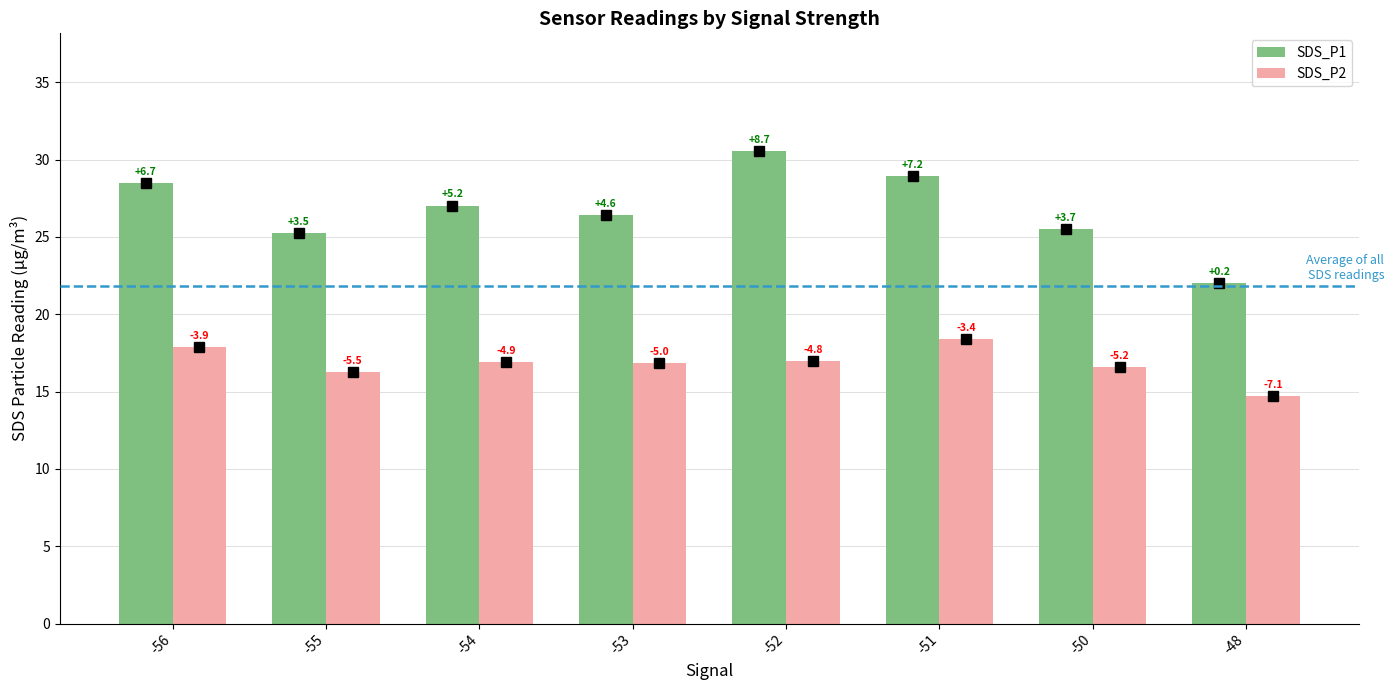

What is the maximum value for SDS_P2?

18.4